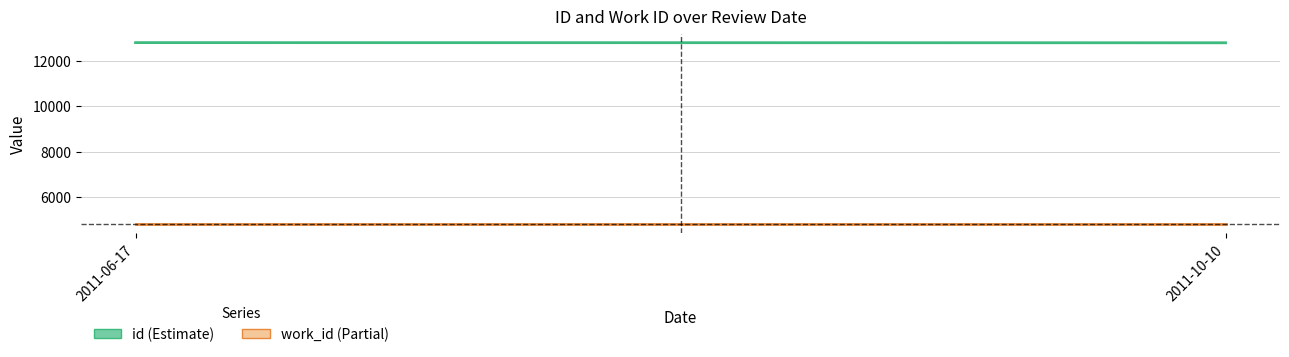

What is the lowest value of the id series?

12792.4